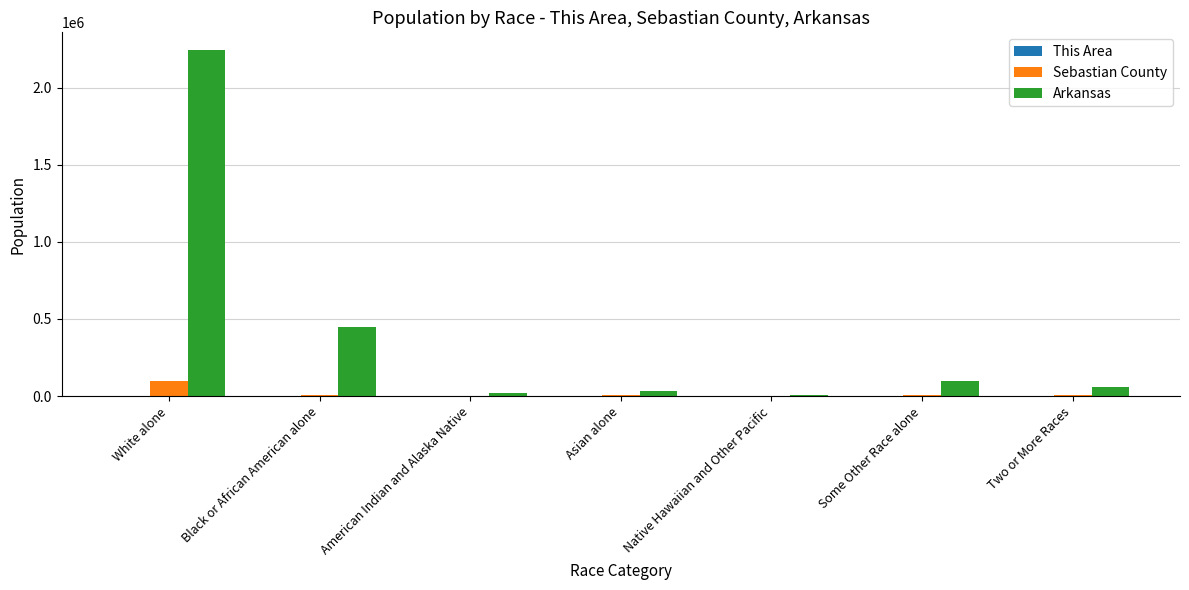

Does the chart contain stacked bars?

No